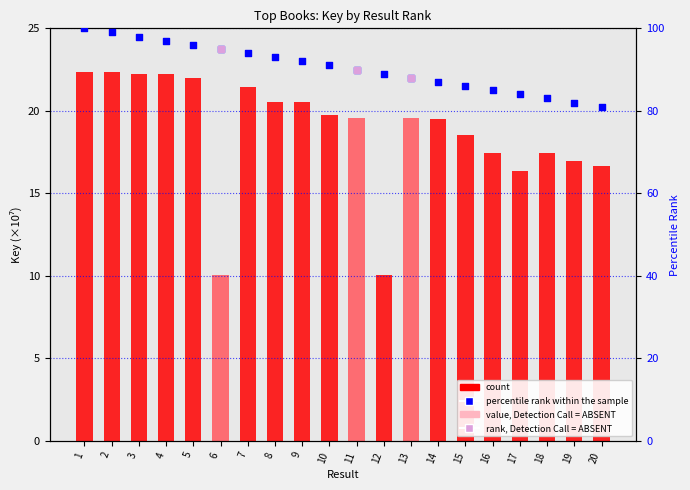

Which series has the widest spread of Y values?

percentile rank within the sample